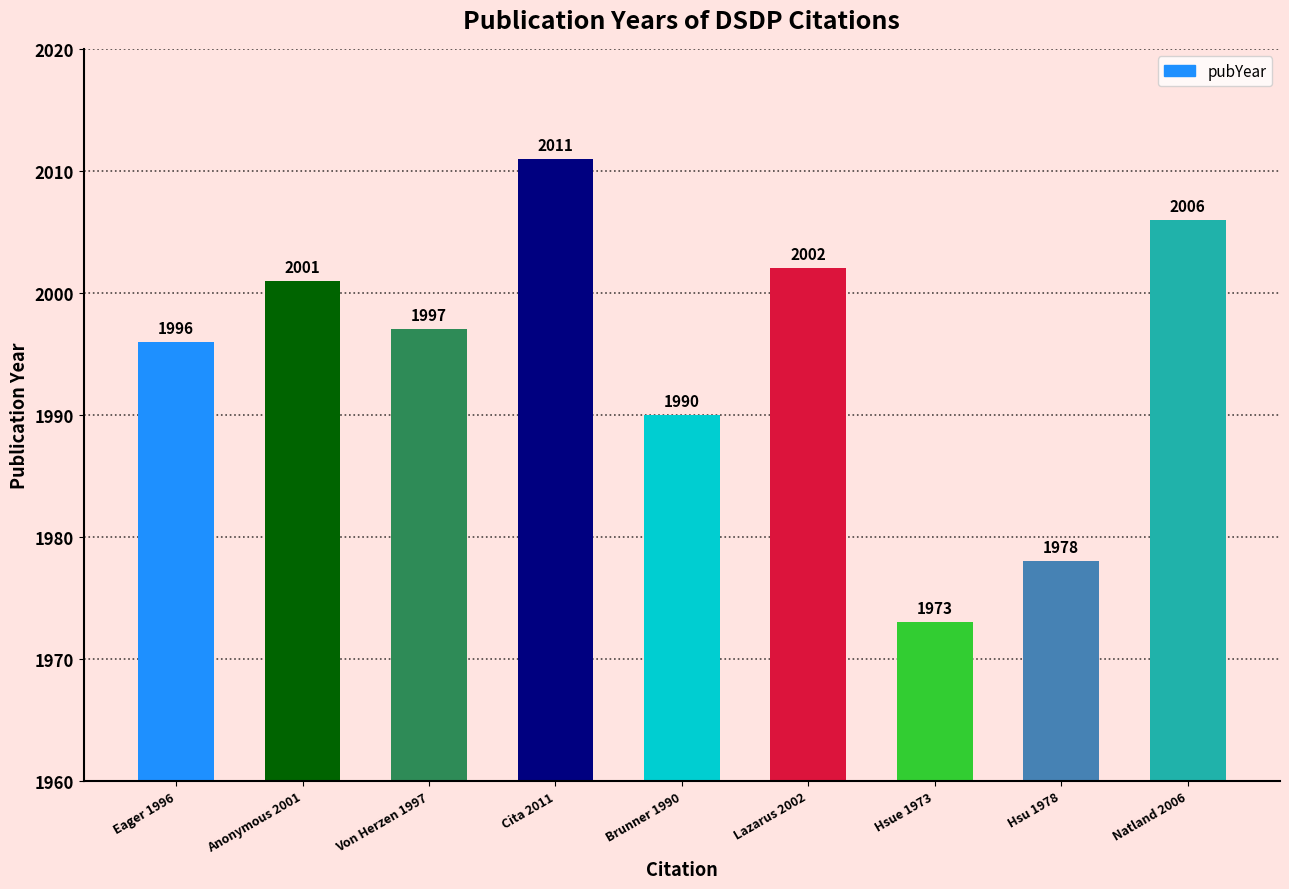

What is the sum of all values?

17954